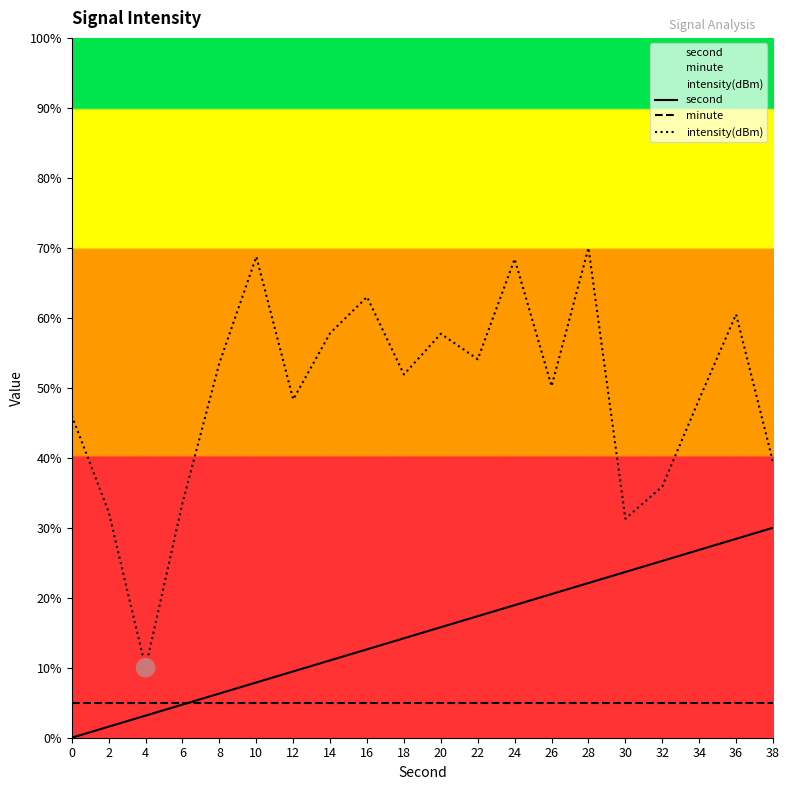

At which category is the sum across all series the highest?

28